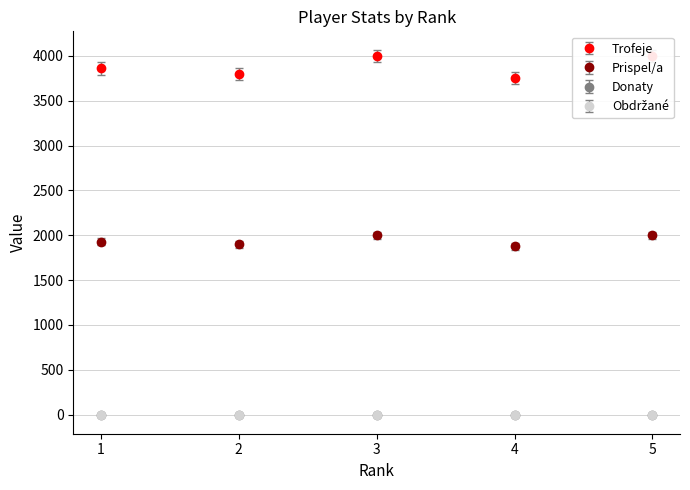

How many values in the Prispel/a series are below 1930?

2